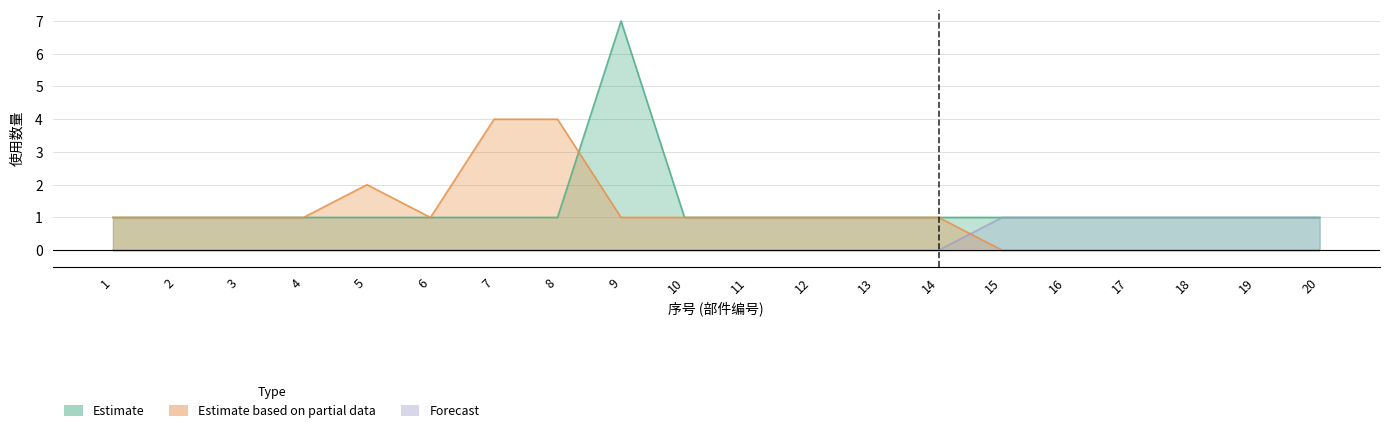

Between 13 and 7, which is larger?

13